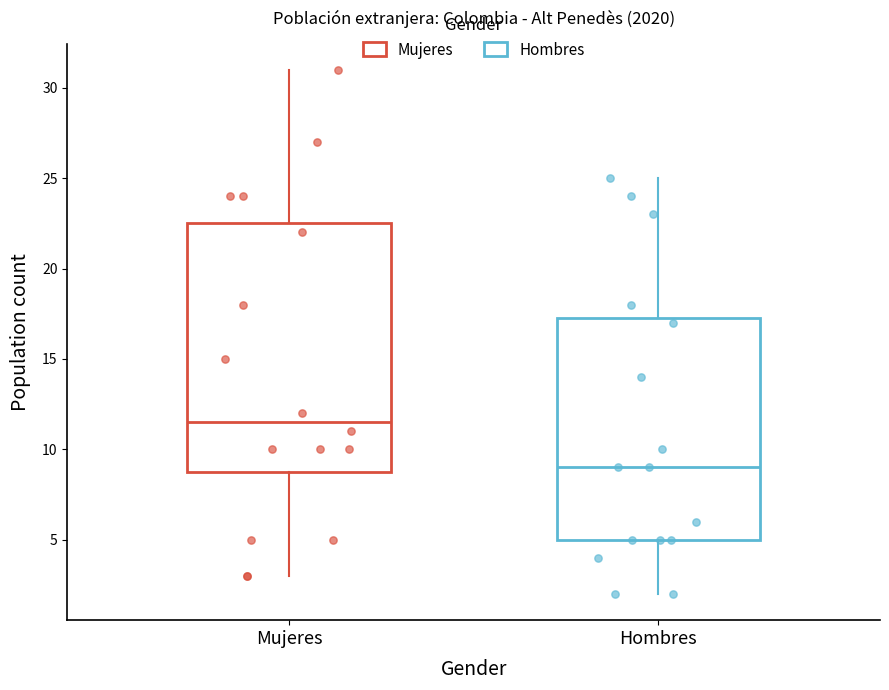

Which box is the tallest, from its lower edge to its upper edge?

Mujeres